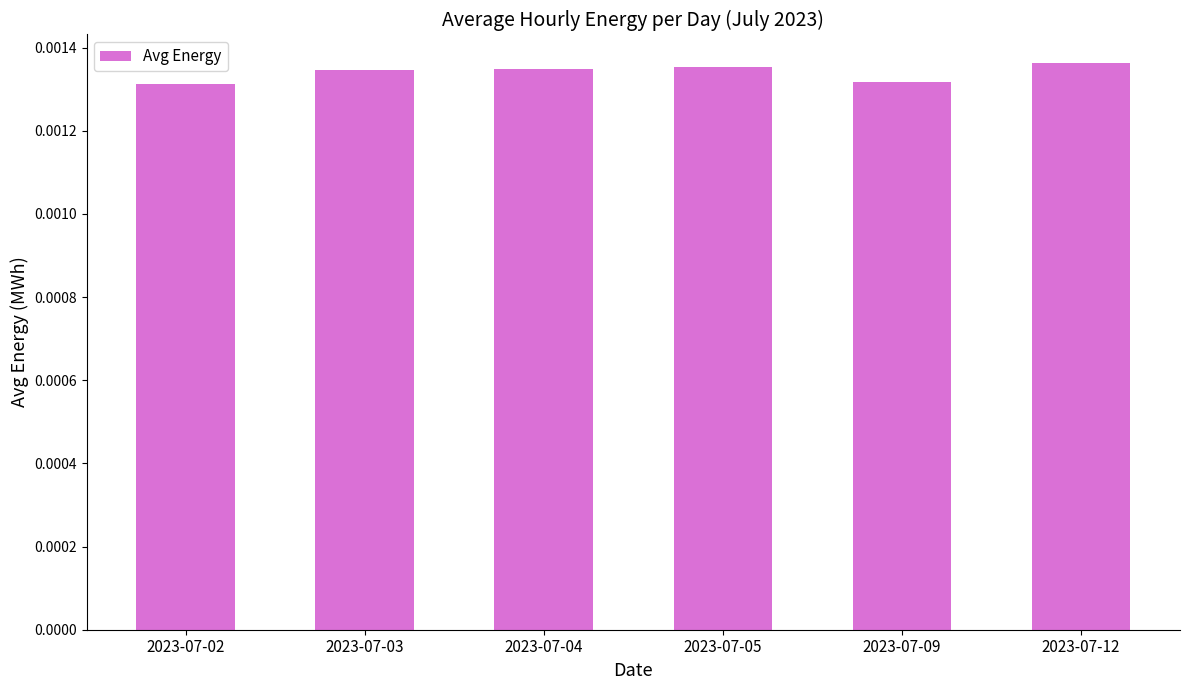

Count the values in the range 0 to 1.

6